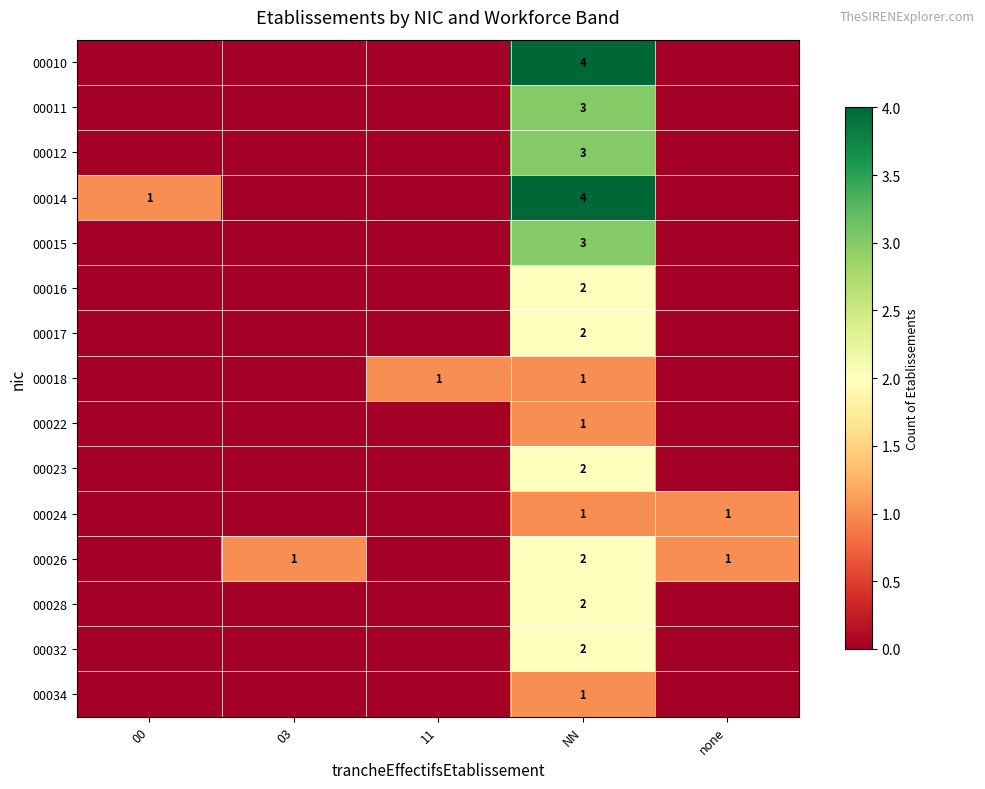

What is the total value across all series at 03?

1